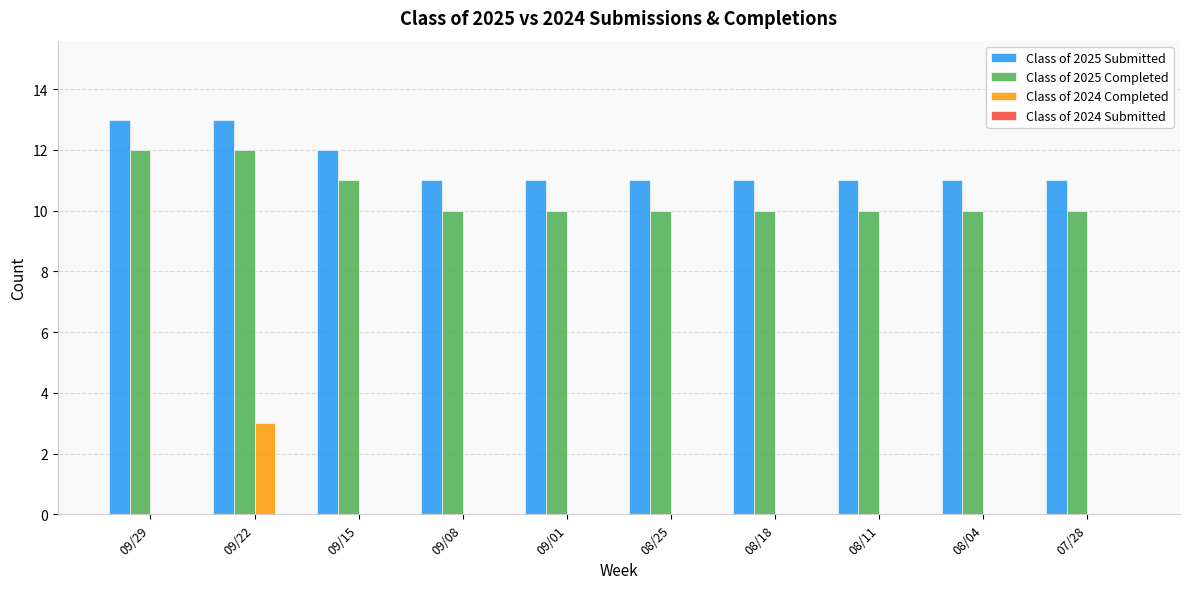

Reading left to right, what are all the values shown in this chart?

Class of 2025 Submitted: 09/29=13	09/22=13	09/15=12	09/08=11	09/01=11	08/25=11	08/18=11	08/11=11	08/04=11	07/28=11
Class of 2025 Completed: 09/29=12	09/22=12	09/15=11	09/08=10	09/01=10	08/25=10	08/18=10	08/11=10	08/04=10	07/28=10
Class of 2024 Completed: 09/29=0	09/22=3	09/15=0	09/08=0	09/01=0	08/25=0	08/18=0	08/11=0	08/04=0	07/28=0